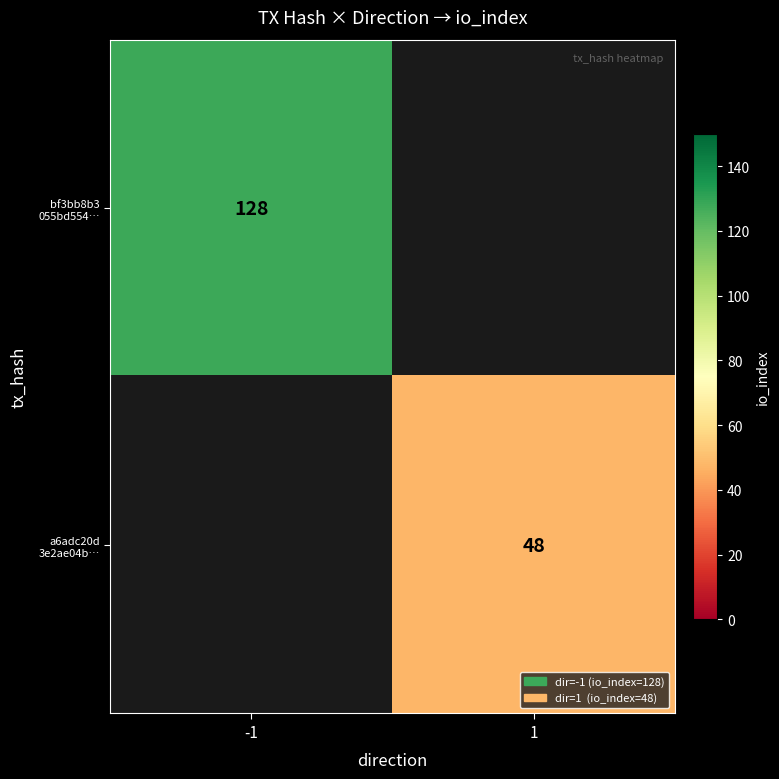

Rank the categories by a6adc20d 3e2ae04b… value from lowest to highest.

-1, 1